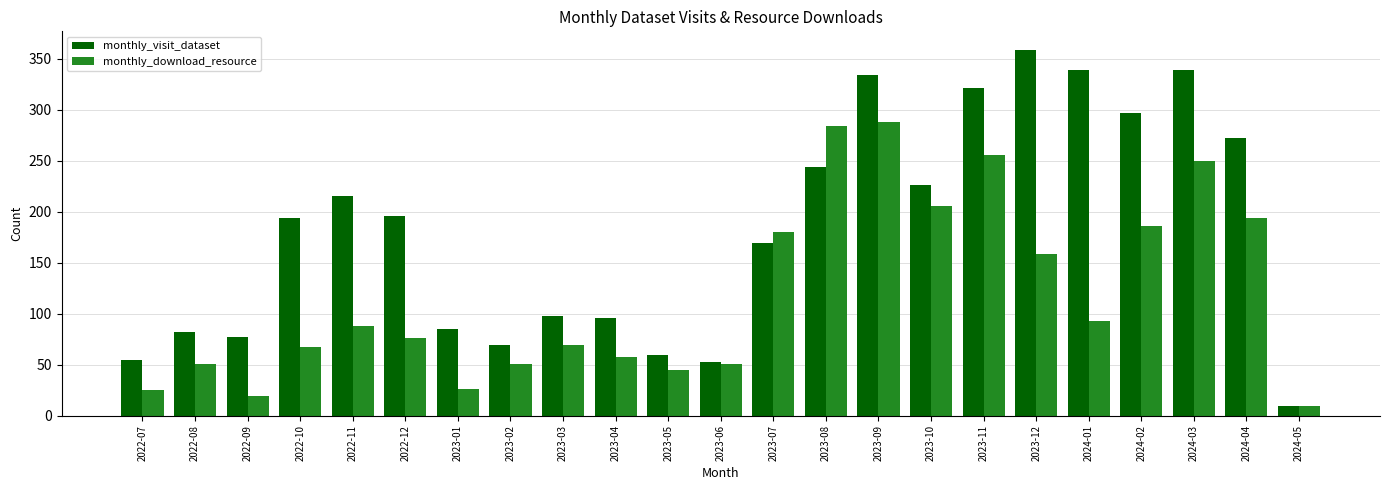

What is the approximate value of monthly_visit_dataset at 2022-09?

77